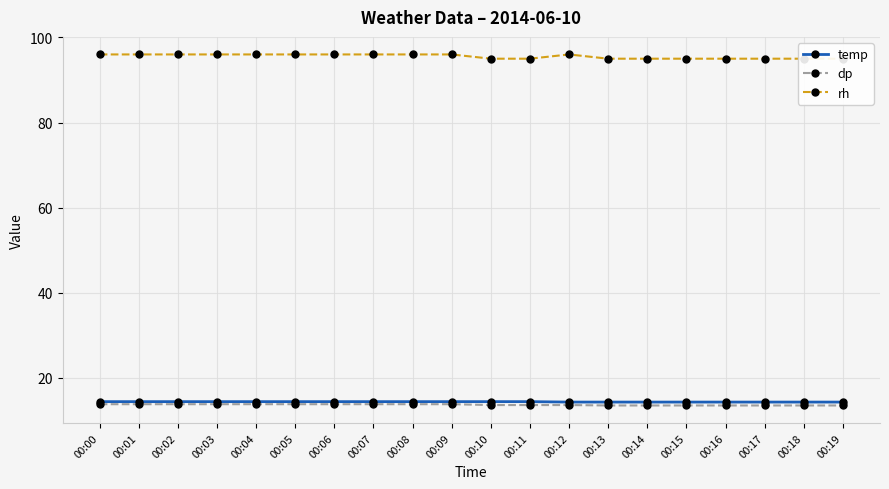

What is the average value of the rh series?

95.5